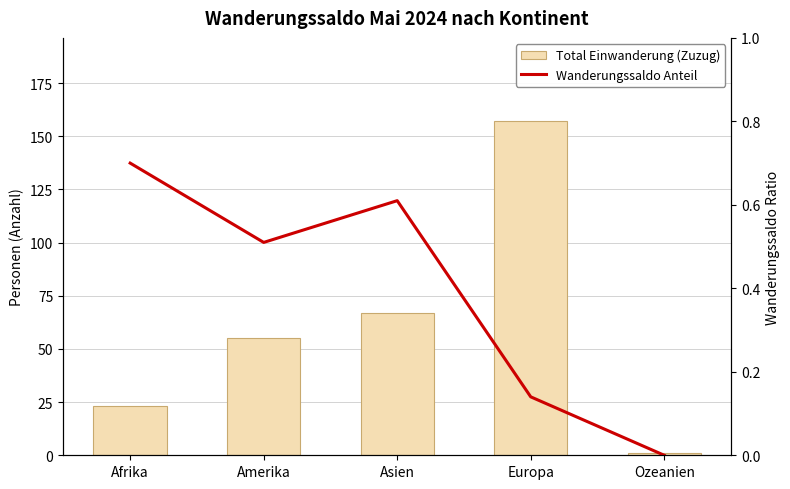

Which series has the largest range (max minus min)?

Total Einwanderung (Zuzug)